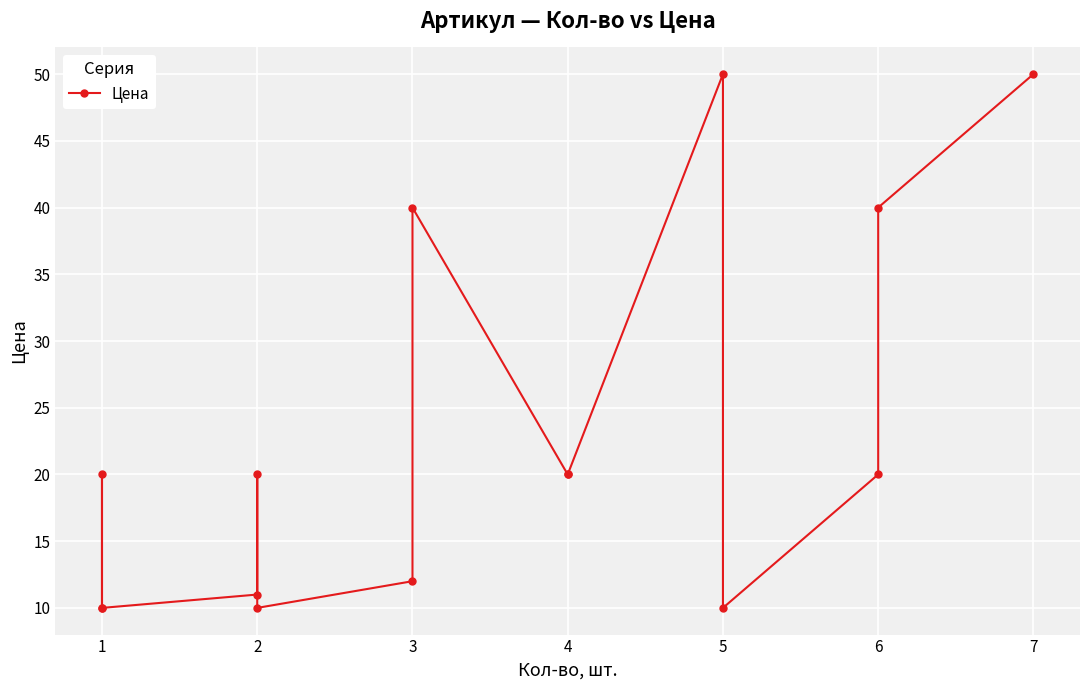

What is the approximate value at 5, to the nearest 10?

10